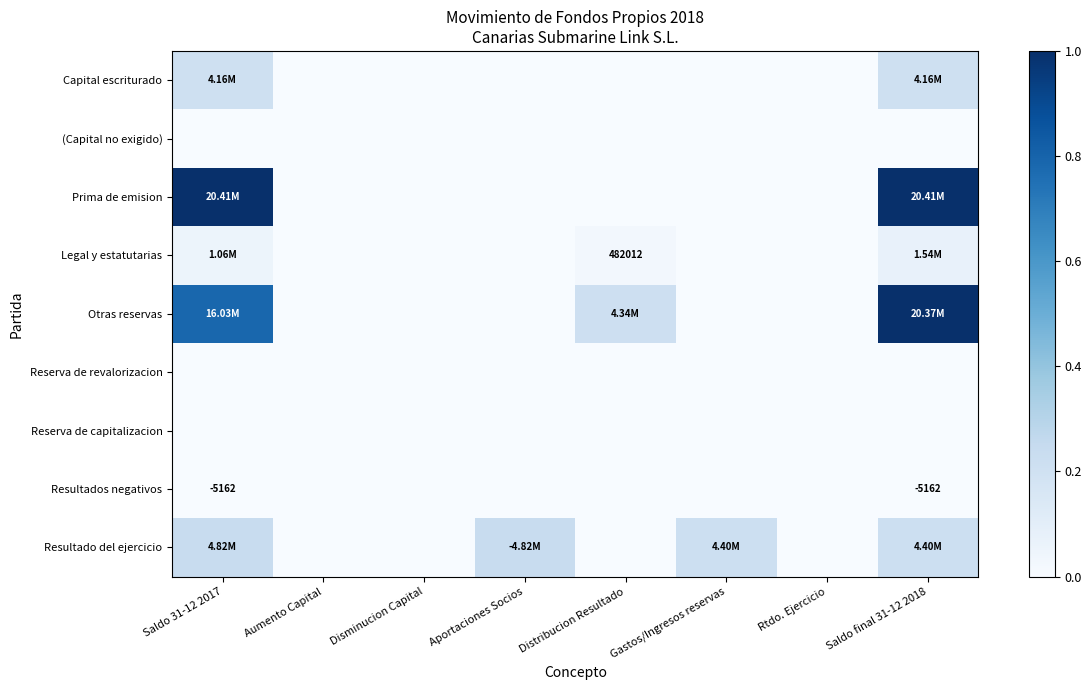

Which category has the highest value across all series?

Saldo 31-12 2017